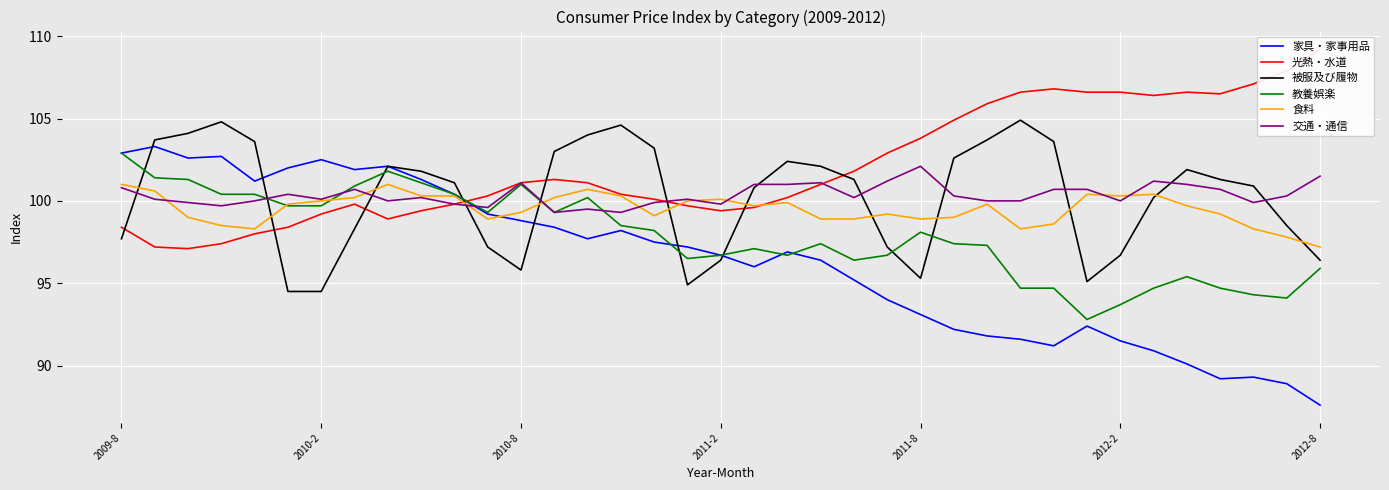

True or false: 光熱・水道 has more than 2 interior local peaks.

True